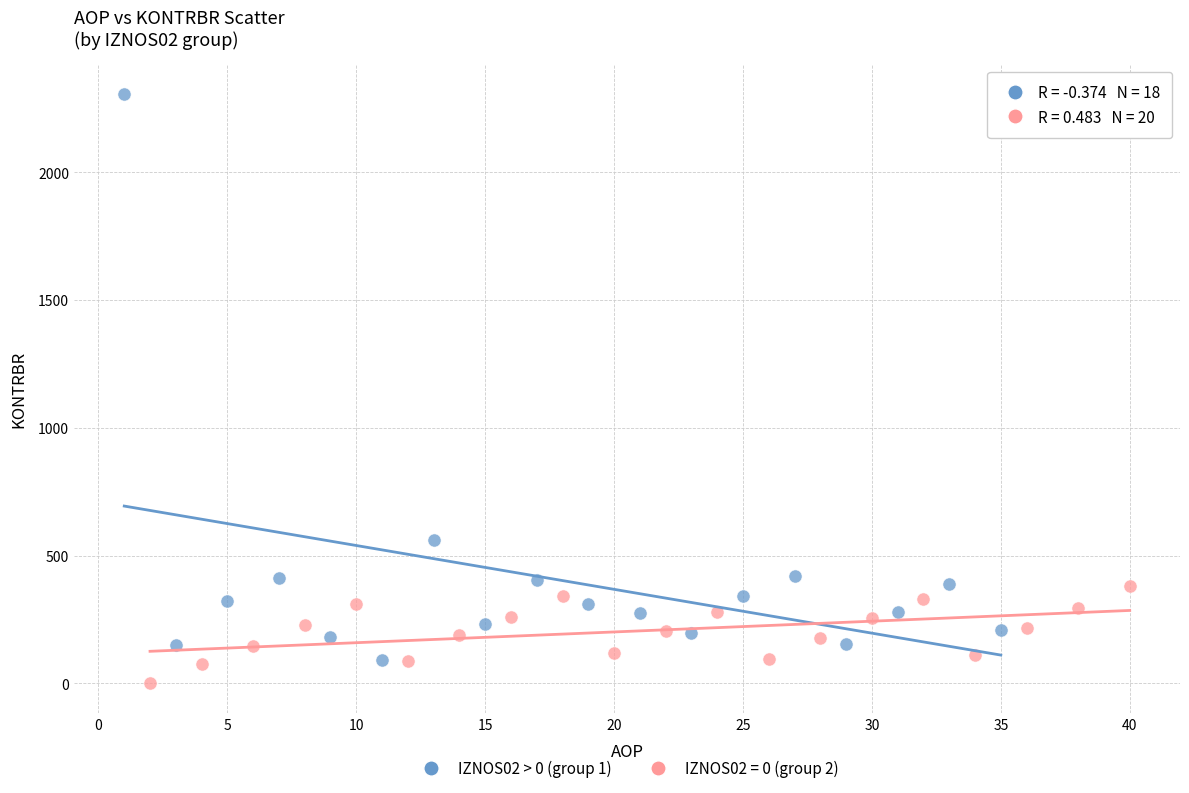

Which series contains the highest Y value?

IZNOS02 > 0 (group 1)